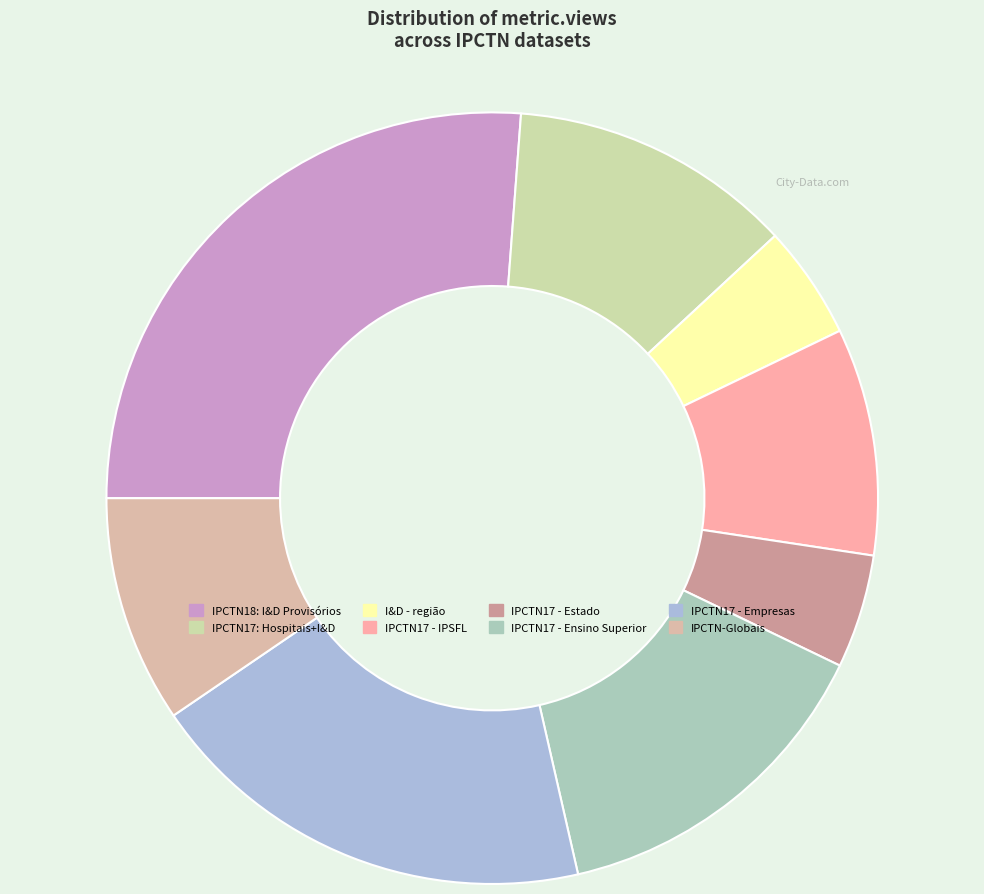

To the nearest percent, what percentage of the pie is IPCTN17 - Empresas?

19%